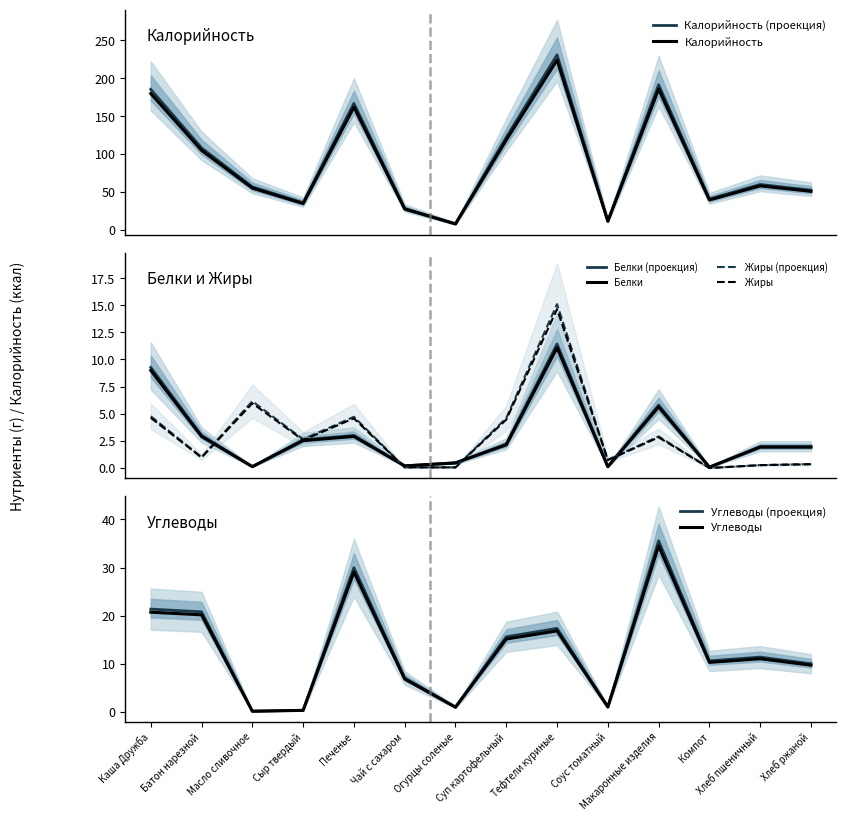

Is this an area chart (filled region under the line)?

No